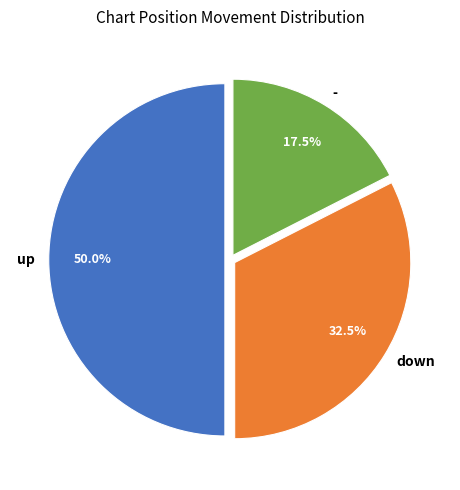

Count the number of slices in the pie.

3